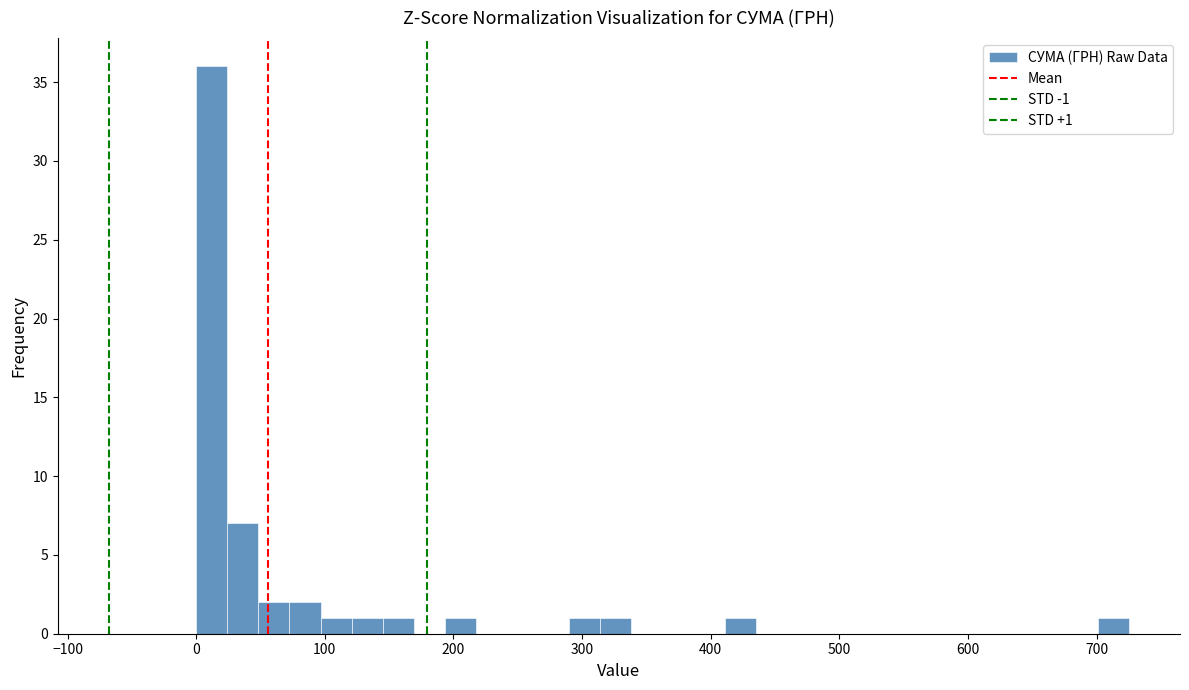

Read against the x-axis, roughly where is the centre of the tallest bar?

10